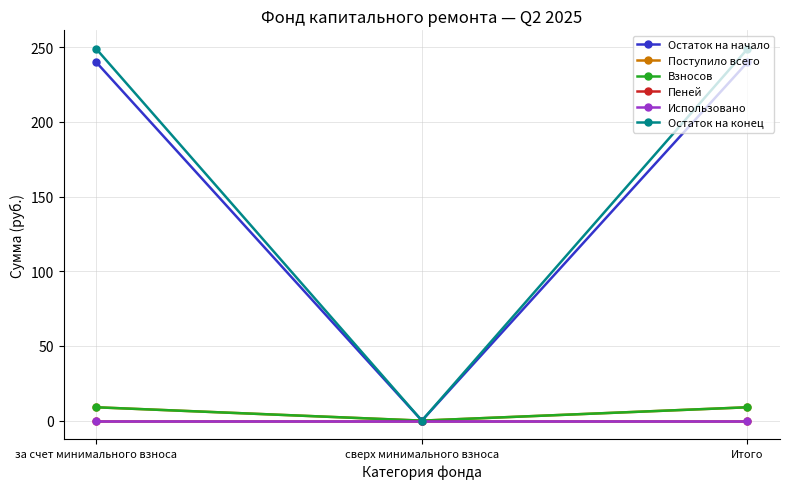

Is the value of Использовано at Итого greater than the value of Поступило всего at сверх минимального взноса?

No